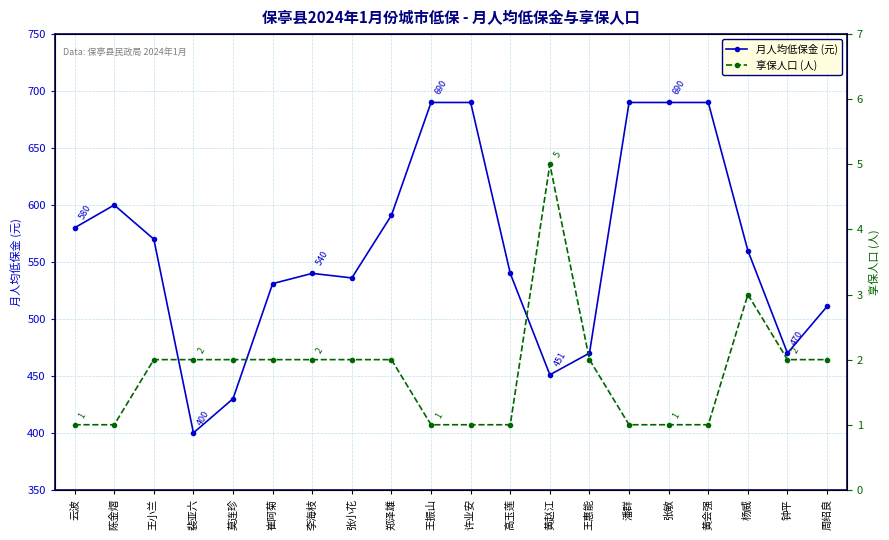

How many lines are shown in the chart?

2